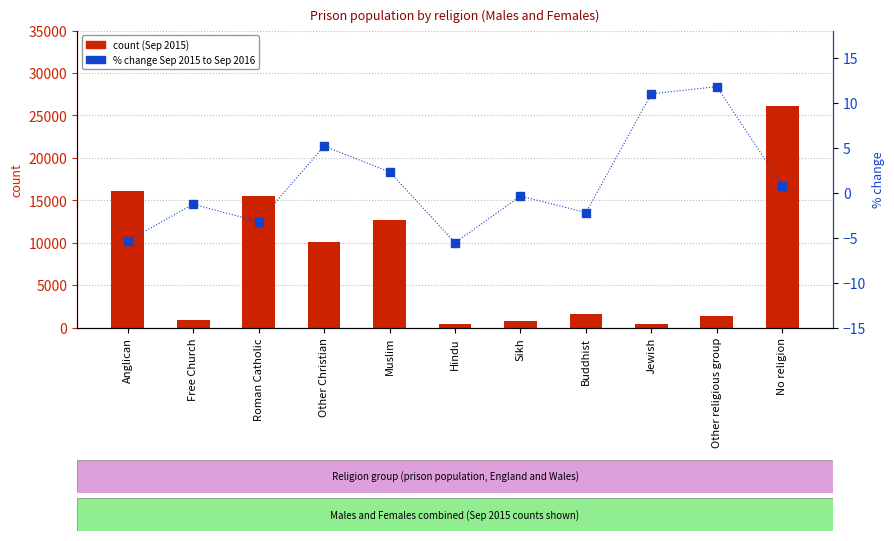

Is the value of count at Other Christian greater than the value of % change Sep 2015 to Sep 2016 at Buddhist?

Yes